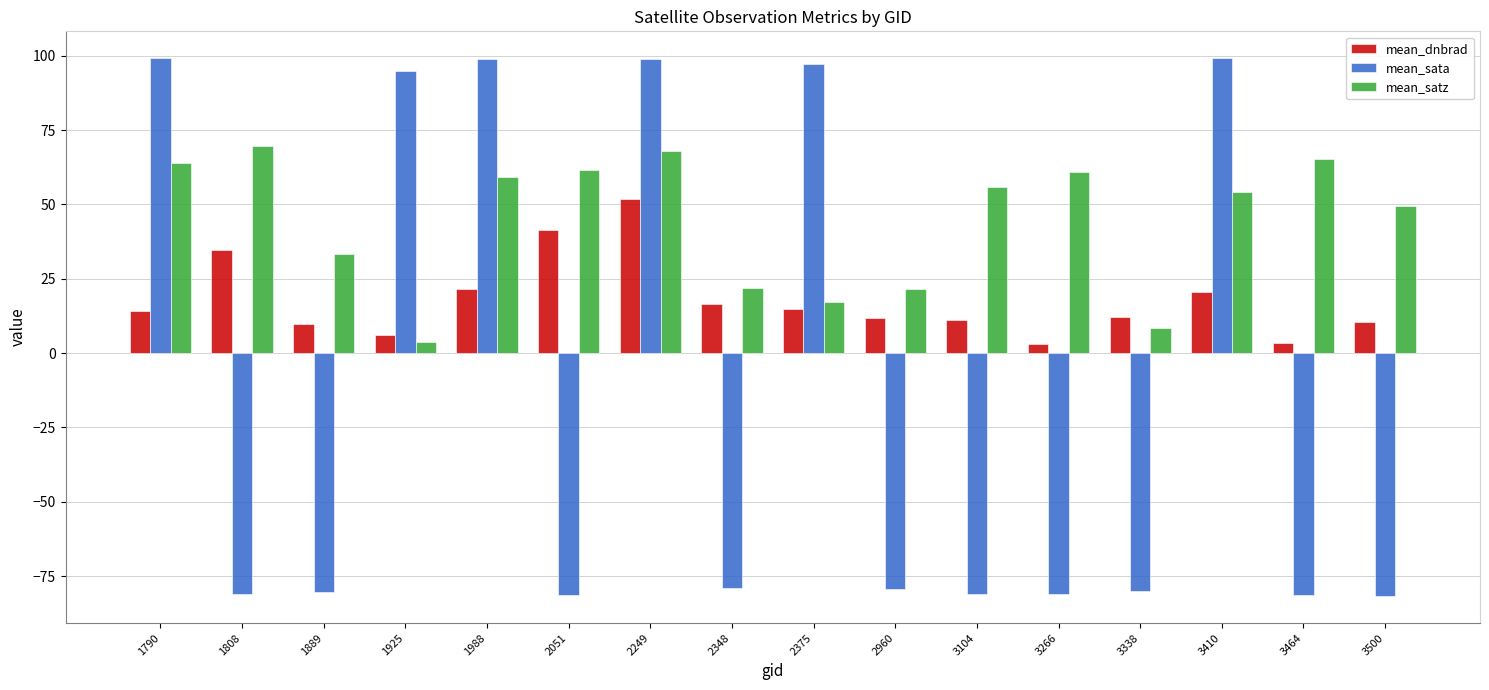

What is the minimum value shown in the chart?

-81.7